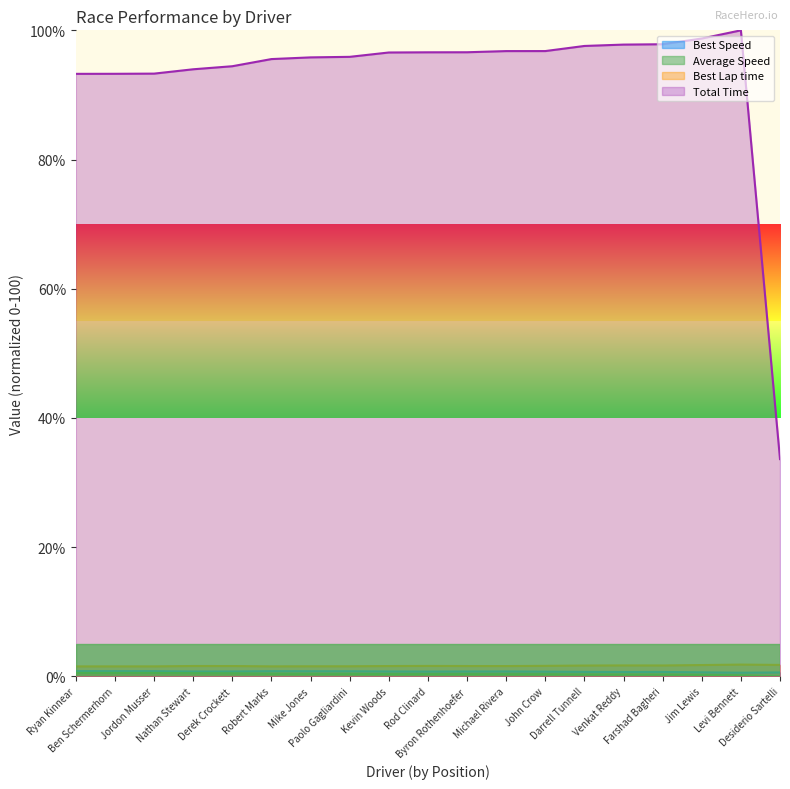

What is the label of the 9th point from the left?

Kevin Woods